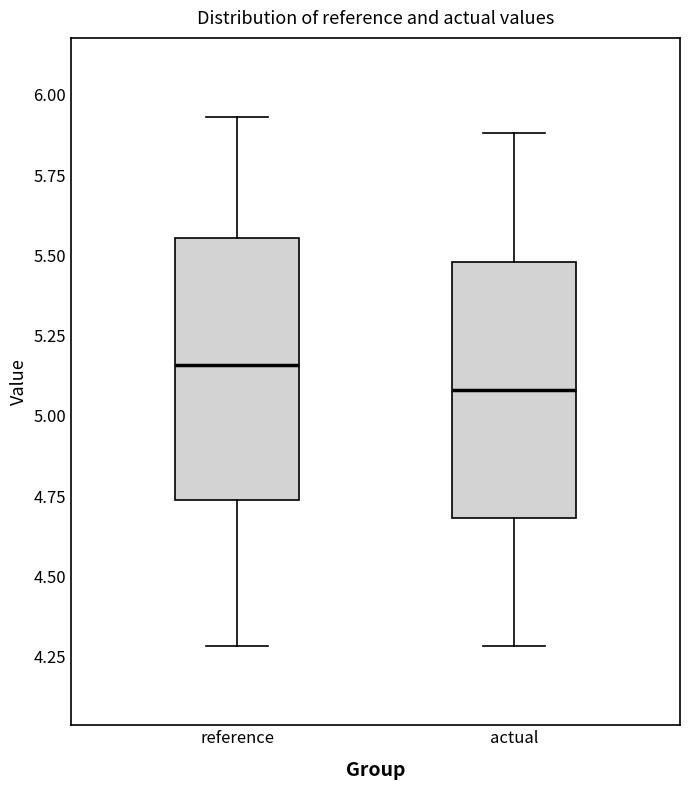

Reading left to right, transcribe this box plot: for each box, give where its median line is, the range the box spans, and where its two whiskers end, as read against the y-axis. The values are not printed on the chart, so give them approximately, as read against the axis.

reference: median 5.15, box 4.75 to 5.55, whiskers 4.30 to 5.95
actual: median 5.10, box 4.70 to 5.50, whiskers 4.30 to 5.90